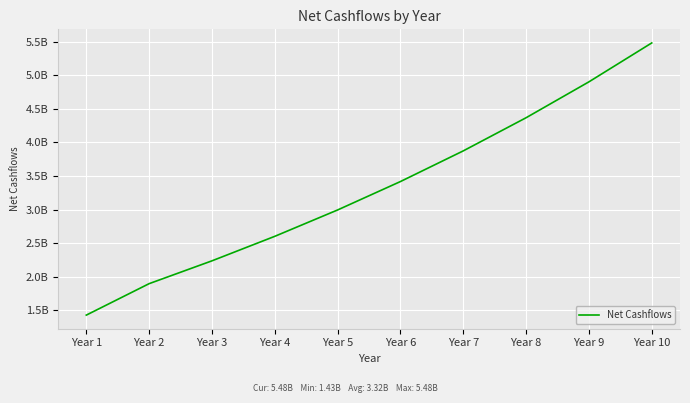

Is this an area chart (filled region under the line)?

No